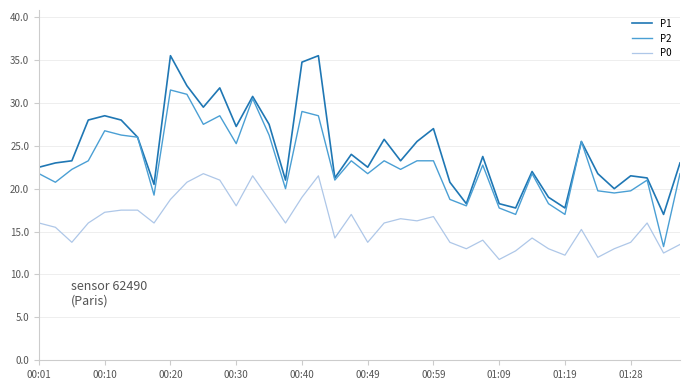

True or false: P1 and P0 intersect in this chart.

False